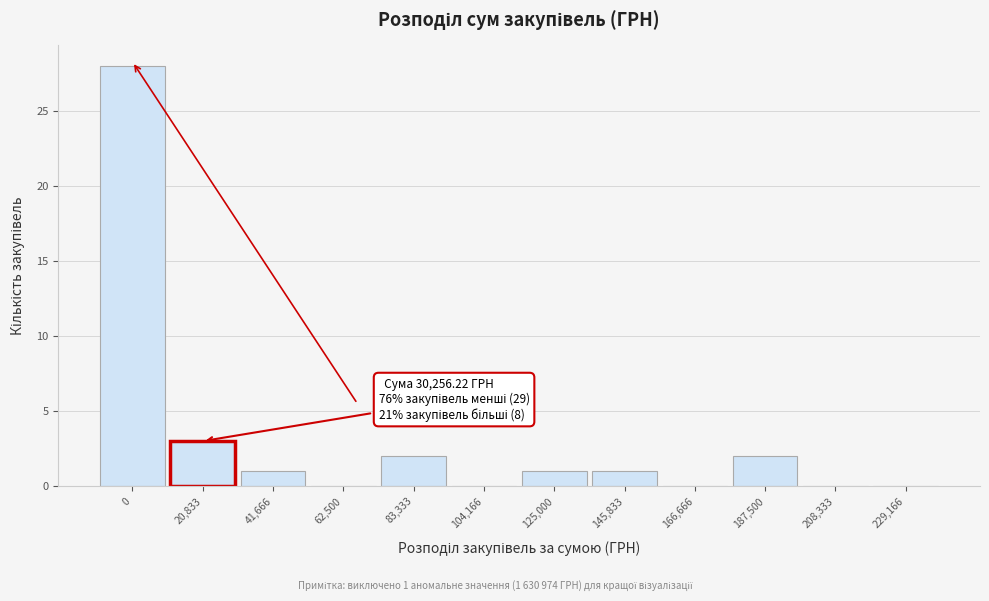

Reading right to left, what are all the values shown in this chart?

229,166=0	208,333=0	187,500=2	166,666=0	145,833=1	125,000=1	104,166=0	83,333=2	62,500=0	41,666=1	20,833=3	0=28